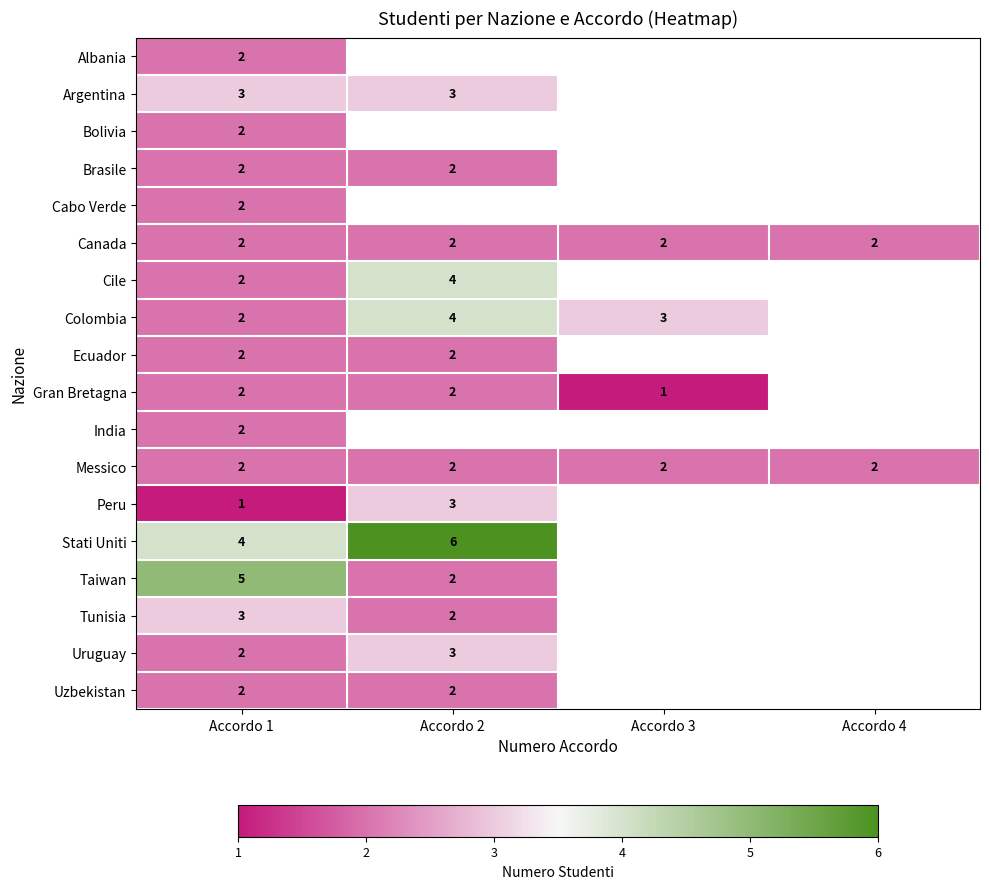

True or false: Colombia has a value of 1 at Accordo 1.

False